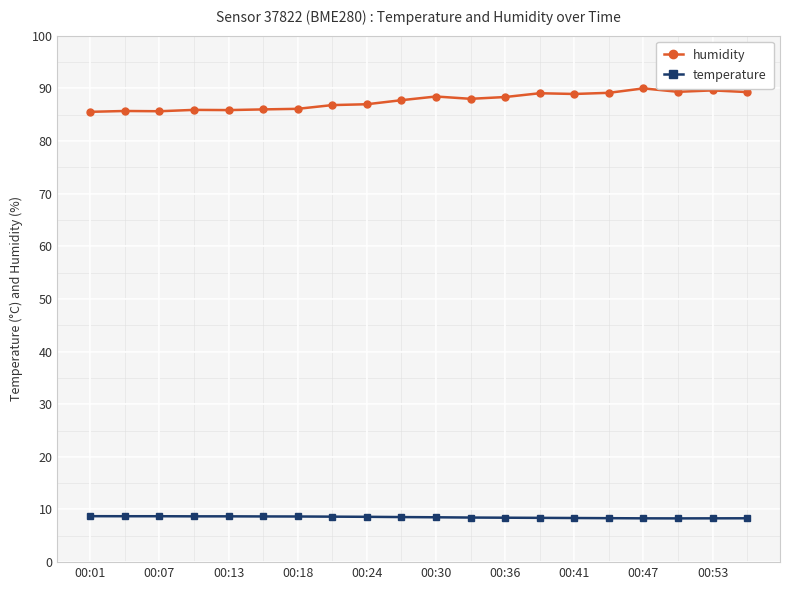

What is the minimum value for humidity?

85.5